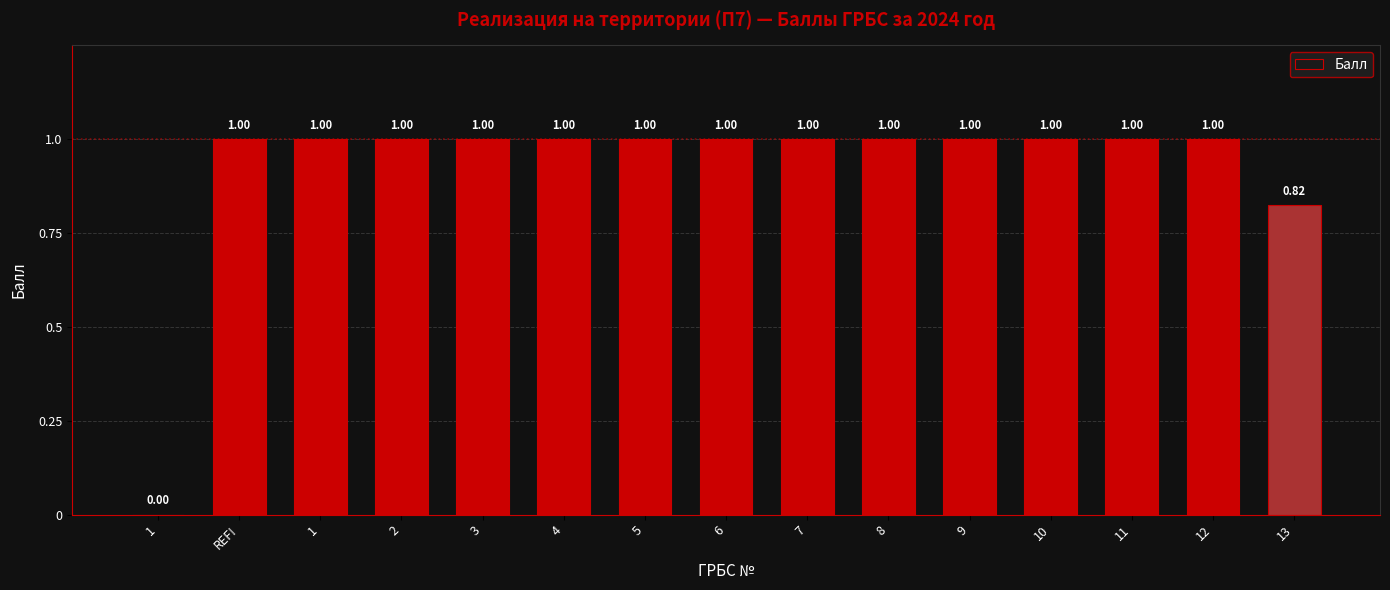

Reading left to right, extract all data points from this chart.

0.0	1.0	1.0	1.0	1.0	1.0	1.0	1.0	1.0	1.0	1.0	1.0	1.0	1.0	0.8